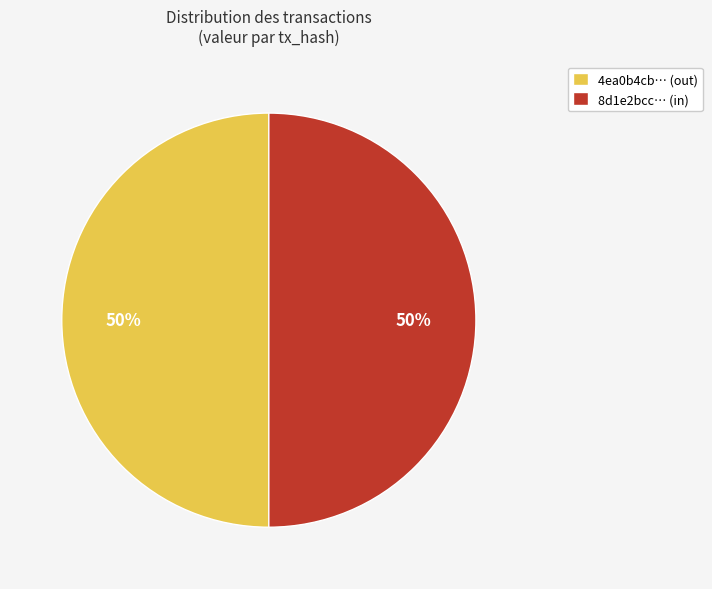

How many slices are in this pie chart?

2